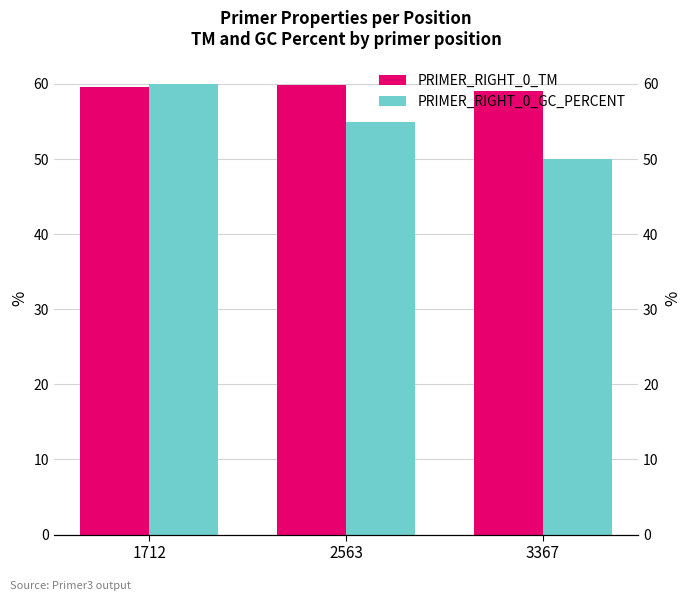

What is the minimum value for PRIMER_RIGHT_0_GC_PERCENT?

50.0